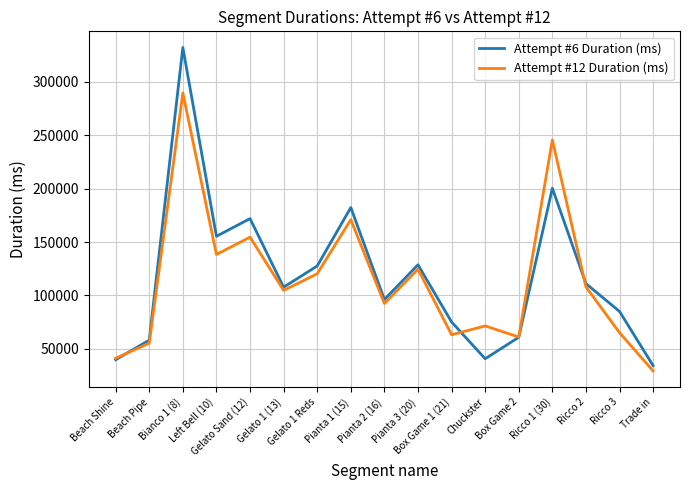

List the series in order of their peak value, lowest first.

Attempt #12 Duration (ms), Attempt #6 Duration (ms)